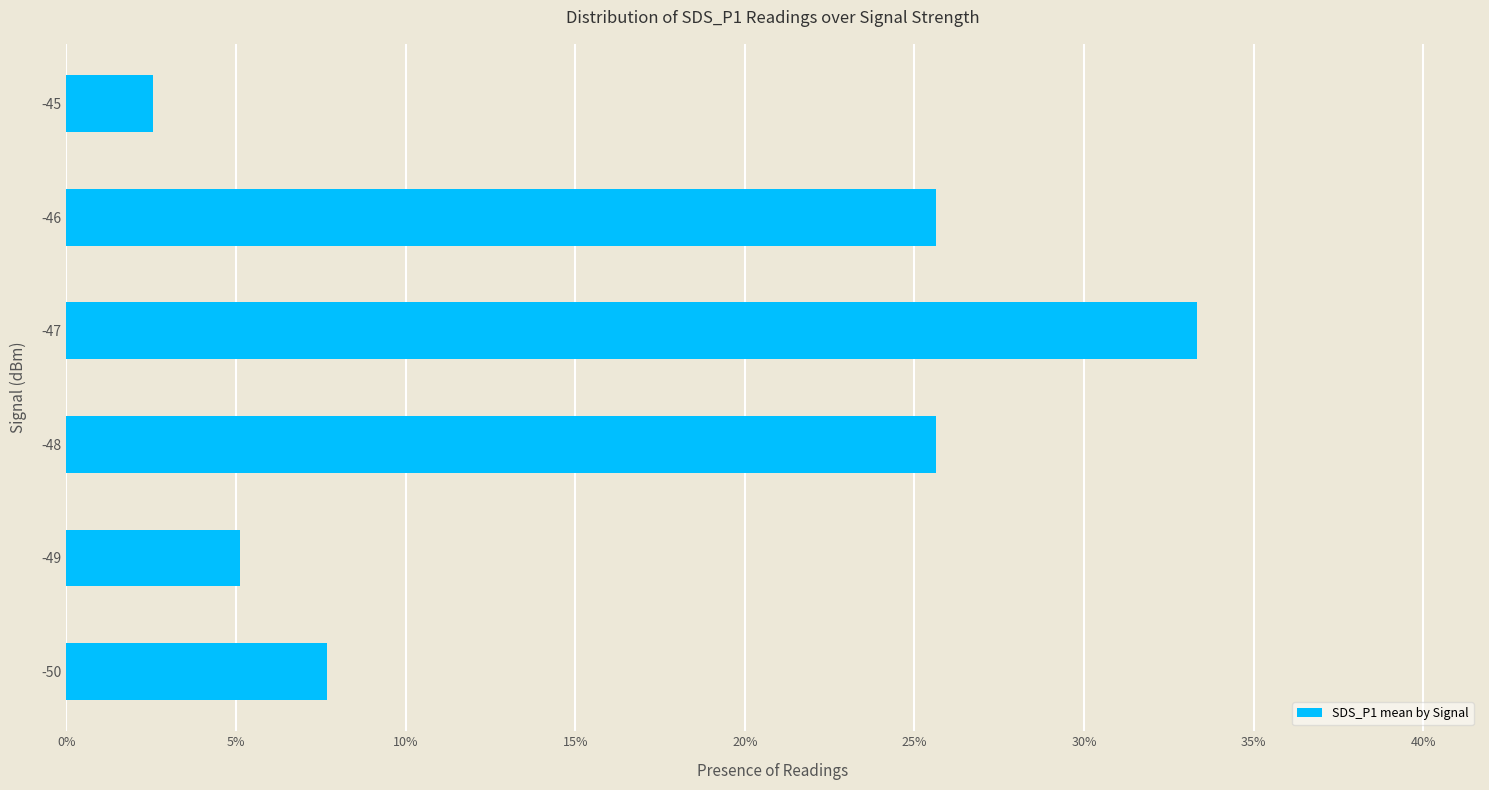

What is the greatest value displayed?

33.3